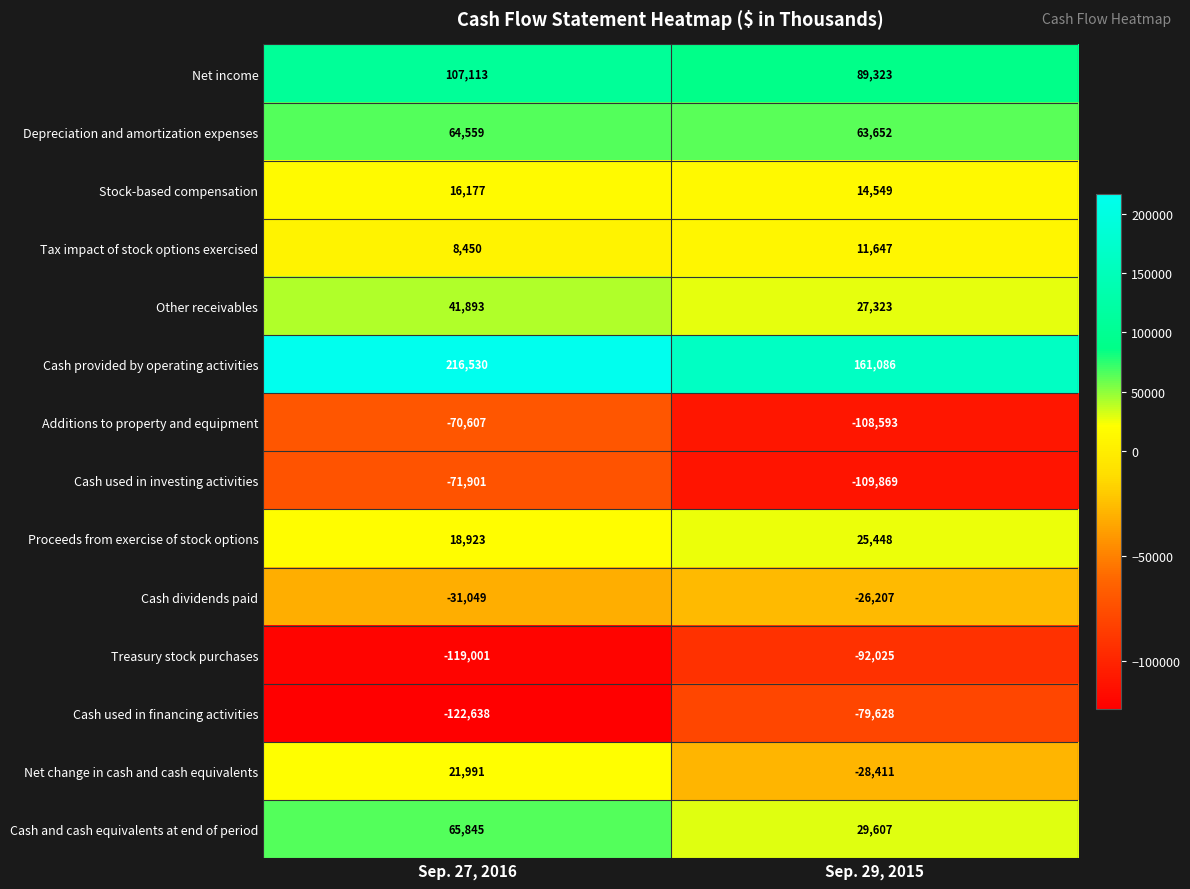

The Tax impact of stock options exercised series shows 18637 at Sep. 29, 2015. True or false?

False